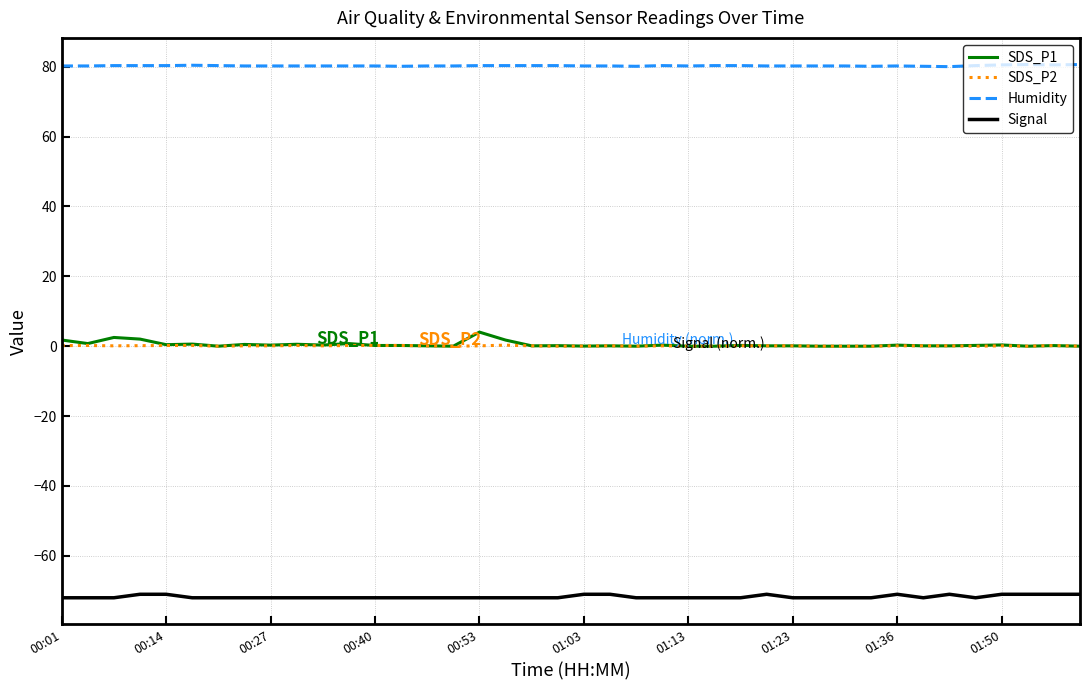

Which series has the largest total across all categories?

Humidity